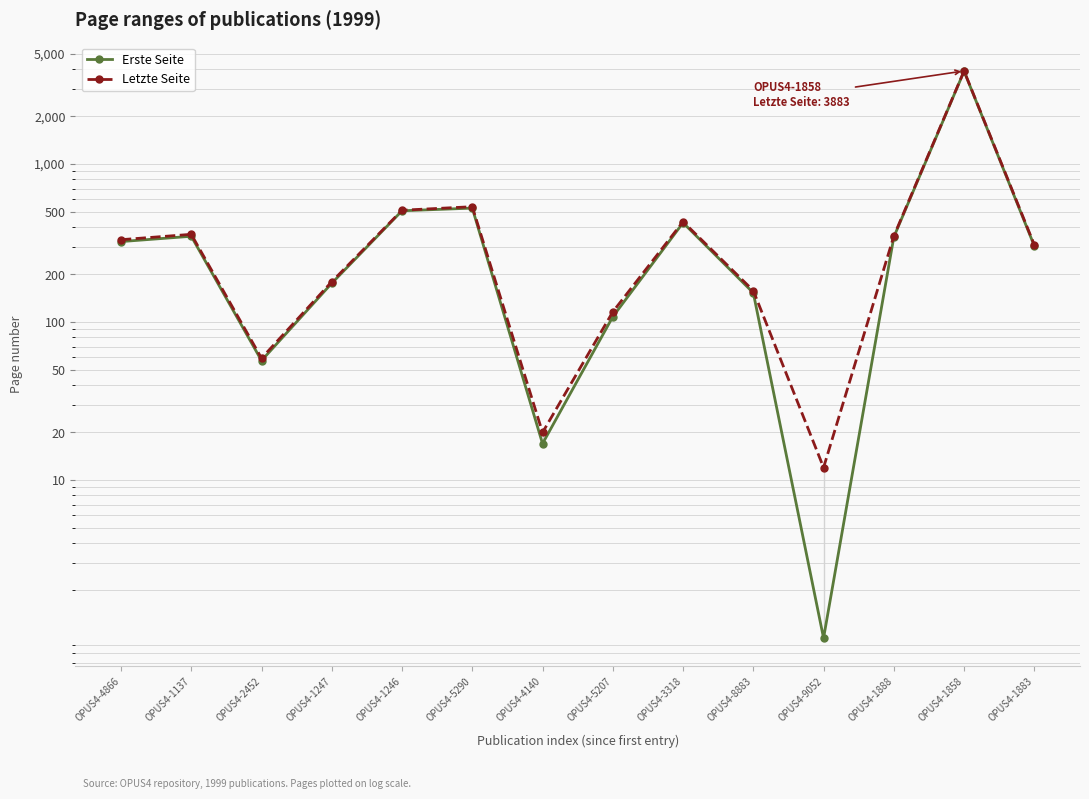

Reading left to right, transcribe all the data shown in this chart.

Erste Seite: 323	349	57	176	506	526	17	108	425	153	1	345	3865	303
Letzte Seite: 332	359	59	180	510	537	20	116	432	158	12	350	3883	308